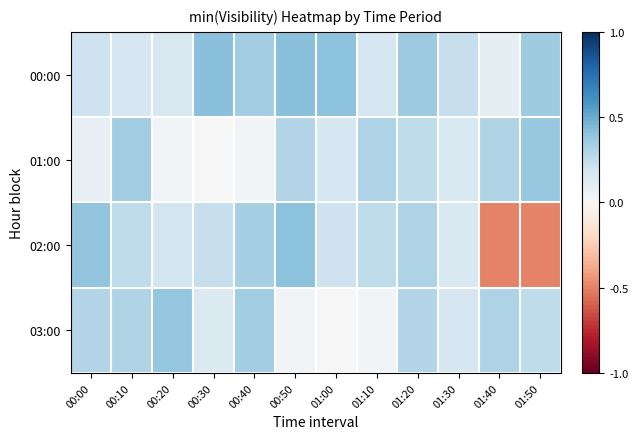

How many series are shown in this chart?

4